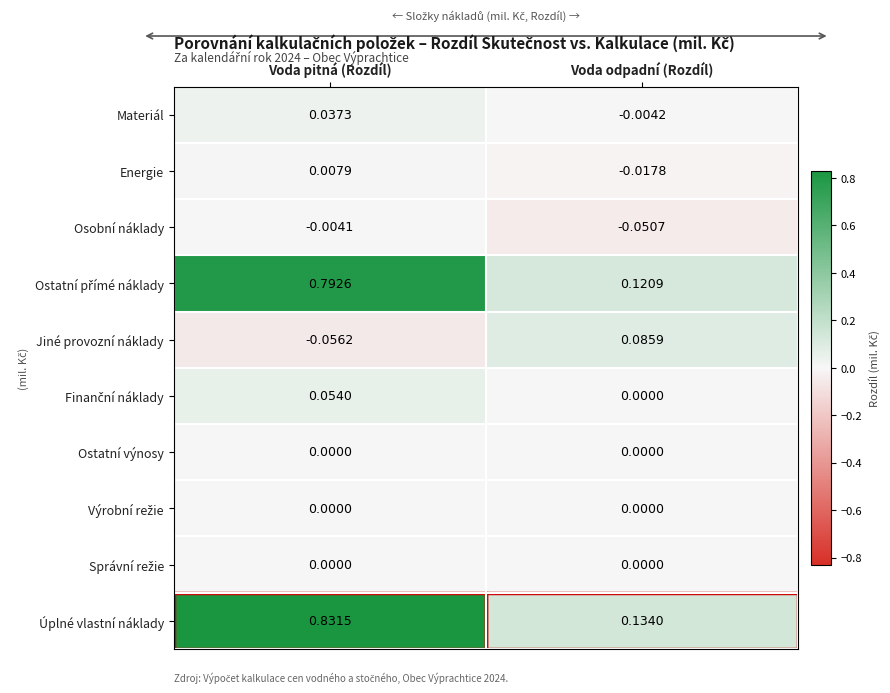

At which label does Energie reach its minimum?

Voda odpadní (Rozdíl)